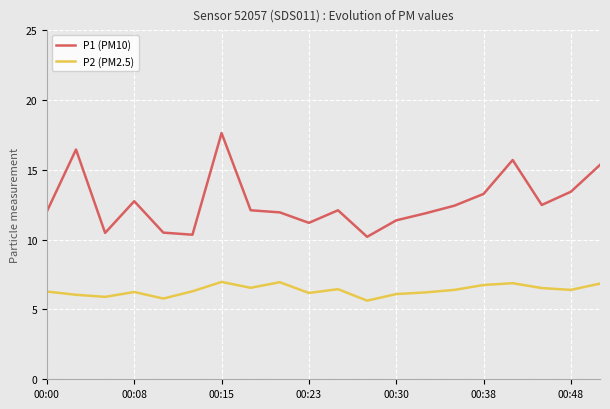

Which series has the largest range (max minus min)?

P1 (PM10)